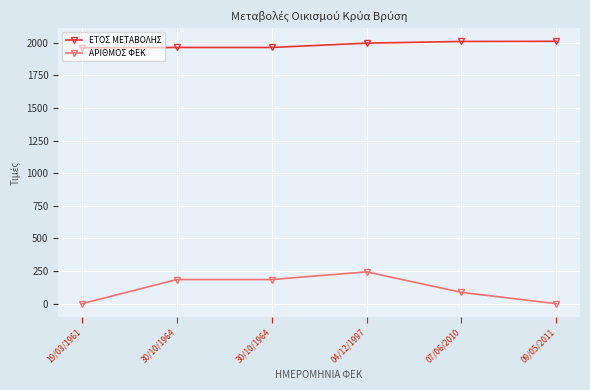

Does the chart have visible grid lines?

Yes